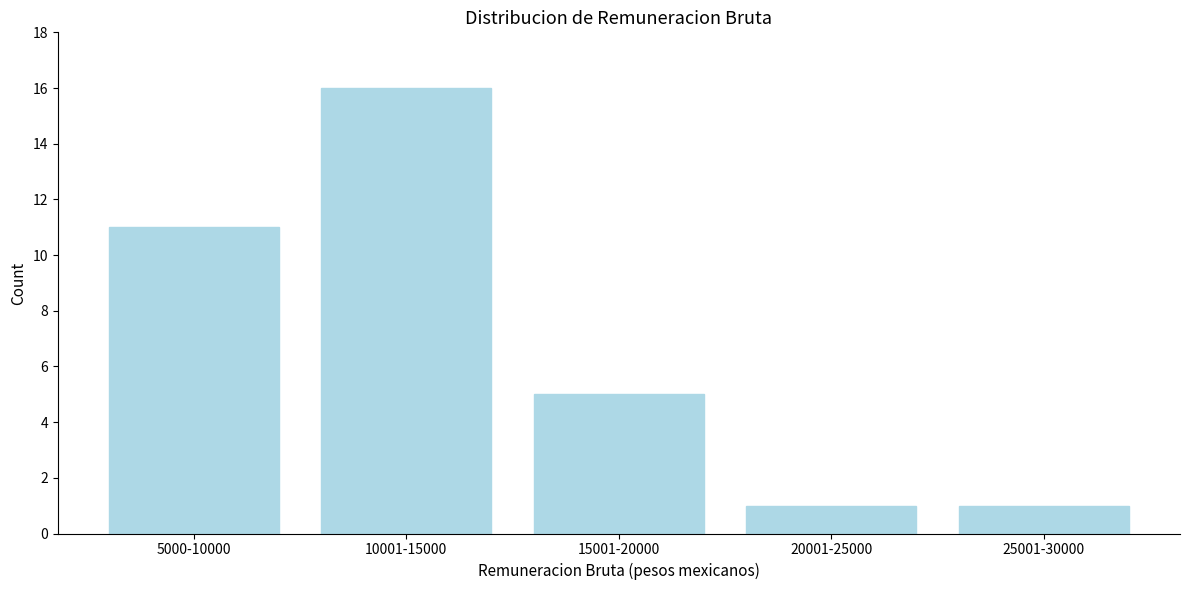

Reading left to right, what are all the values shown in this chart?

5000-10000=11	10001-15000=16	15001-20000=5	20001-25000=1	25001-30000=1